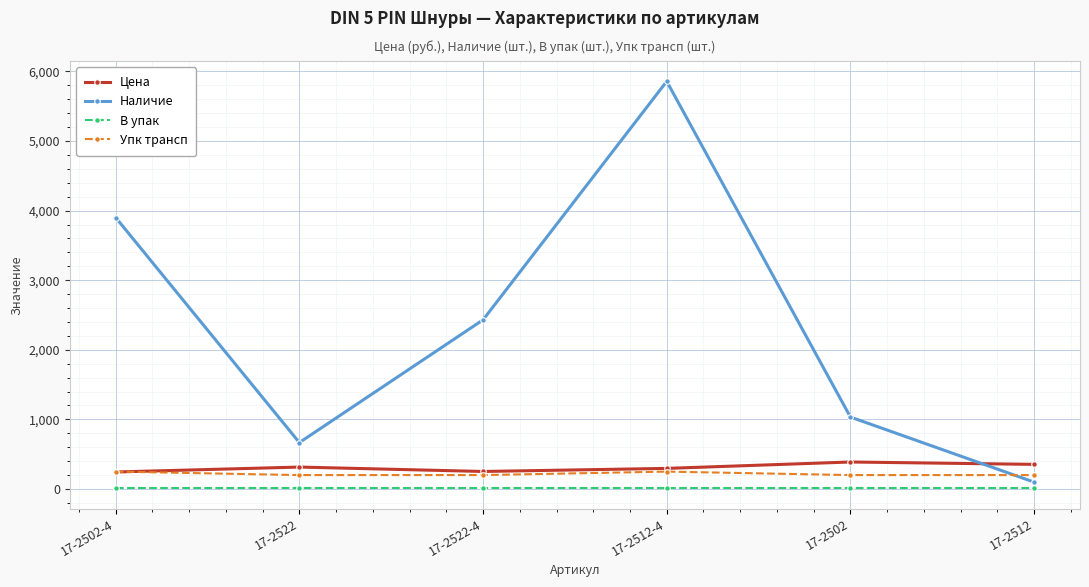

What is the average value of the В упак series?

10.0